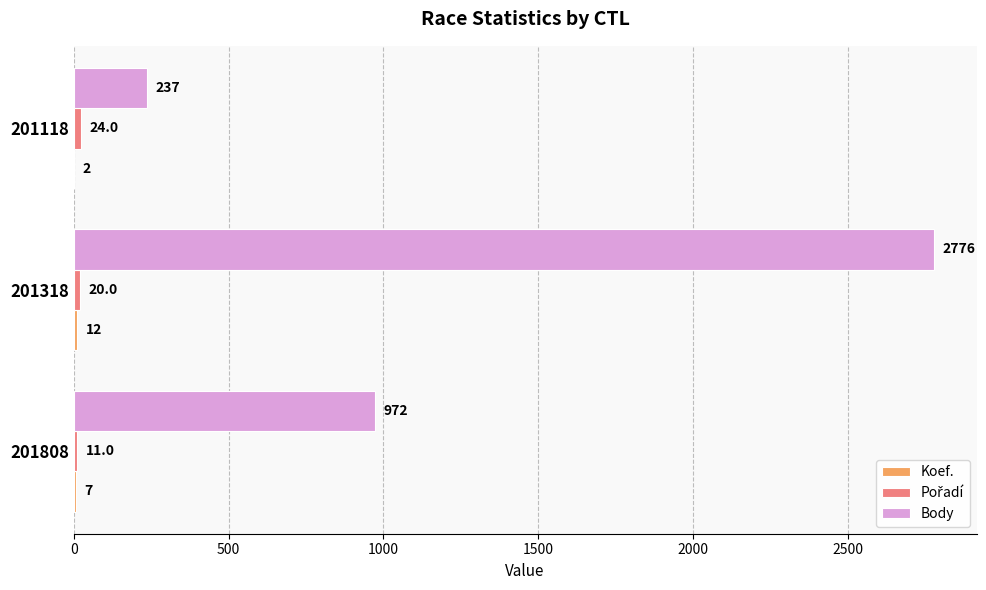

Between 201808 and 201118, which series saw the biggest shift?

Body